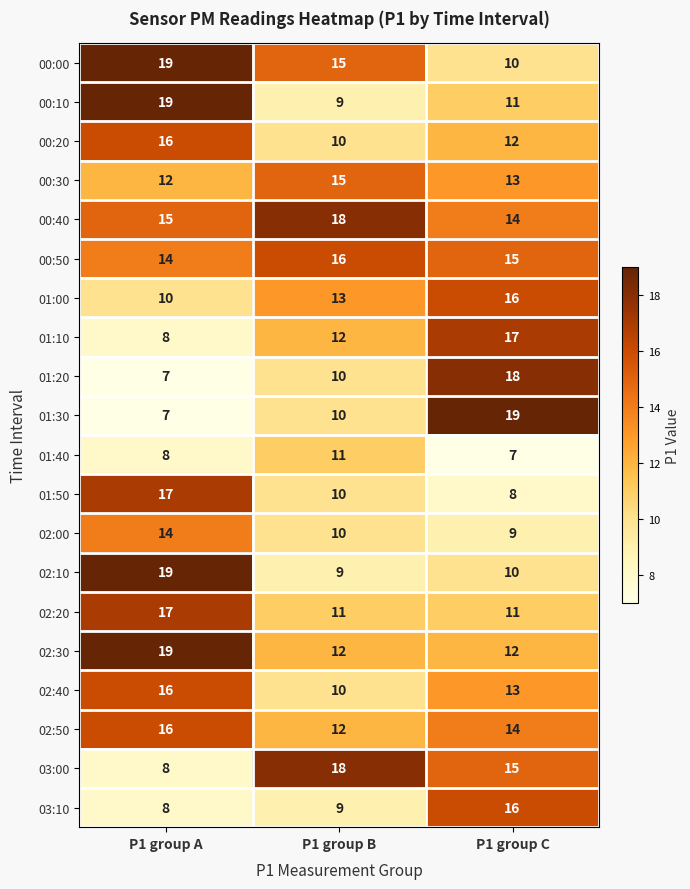

What is the smallest value displayed?

7